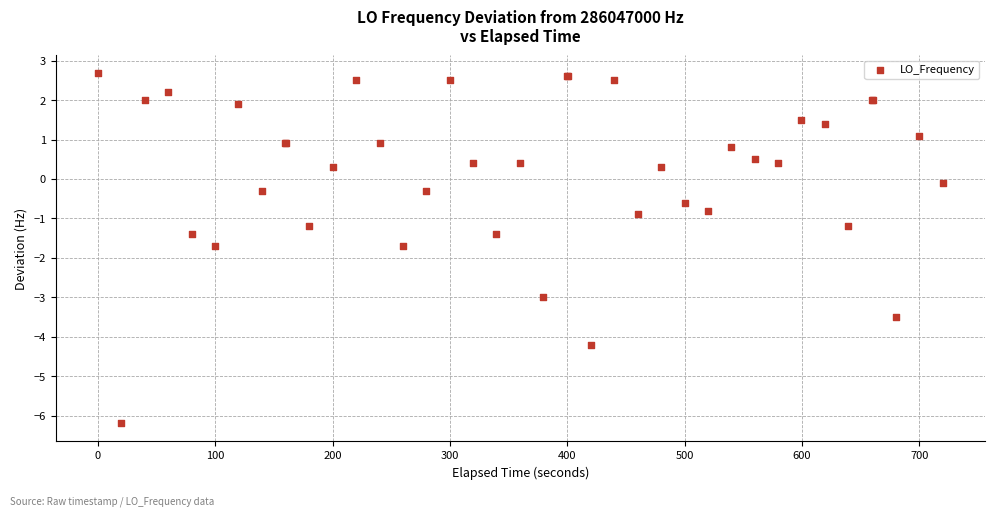

What Y value in the scatter plot is closest to -1?

-0.9